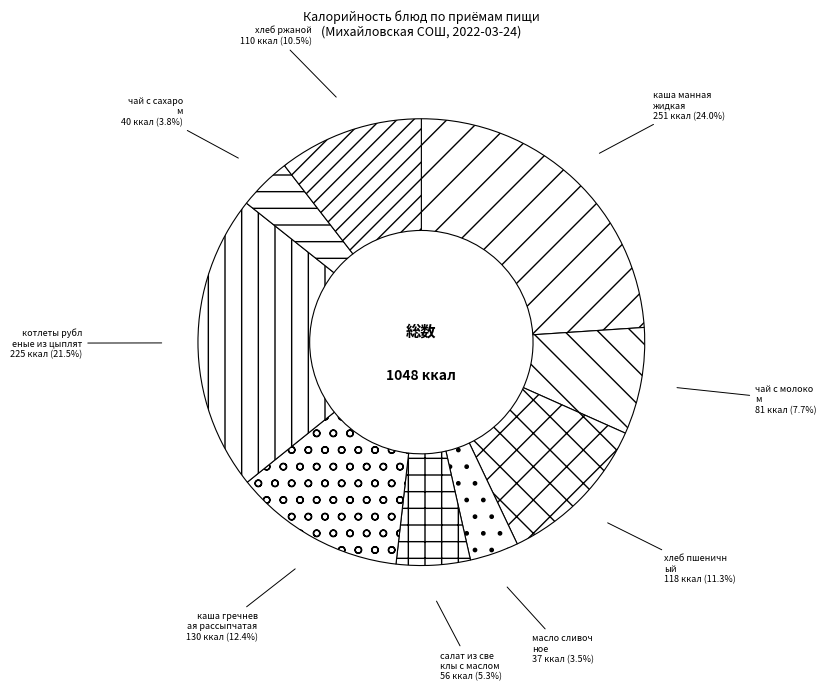

How many slices are in this pie chart?

9